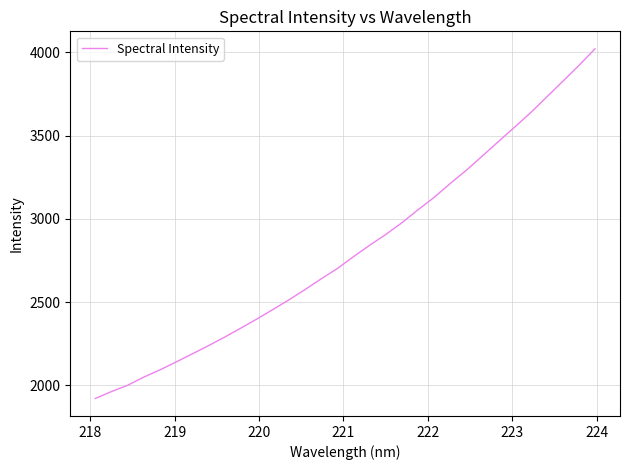

What is the difference between the maximum and minimum values?

2100.8